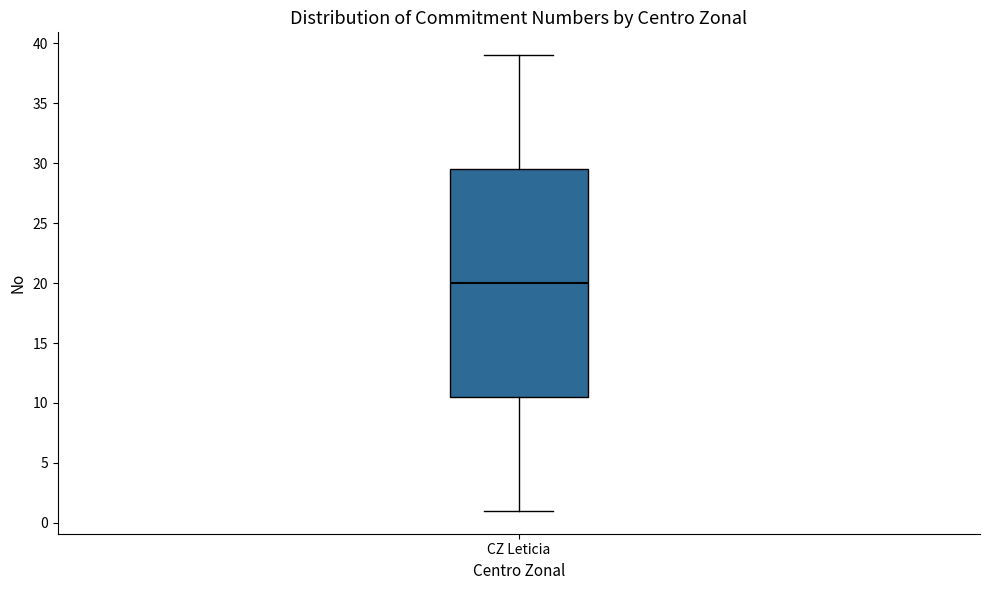

Read this box plot against the y-axis: the position of the median line, the range covered by the box, and the ends of both whiskers. The values are not printed on the chart, so give them approximately, as read against the axis.

median 20.0, box 10.5 to 29.5, whiskers 1.0 to 39.0